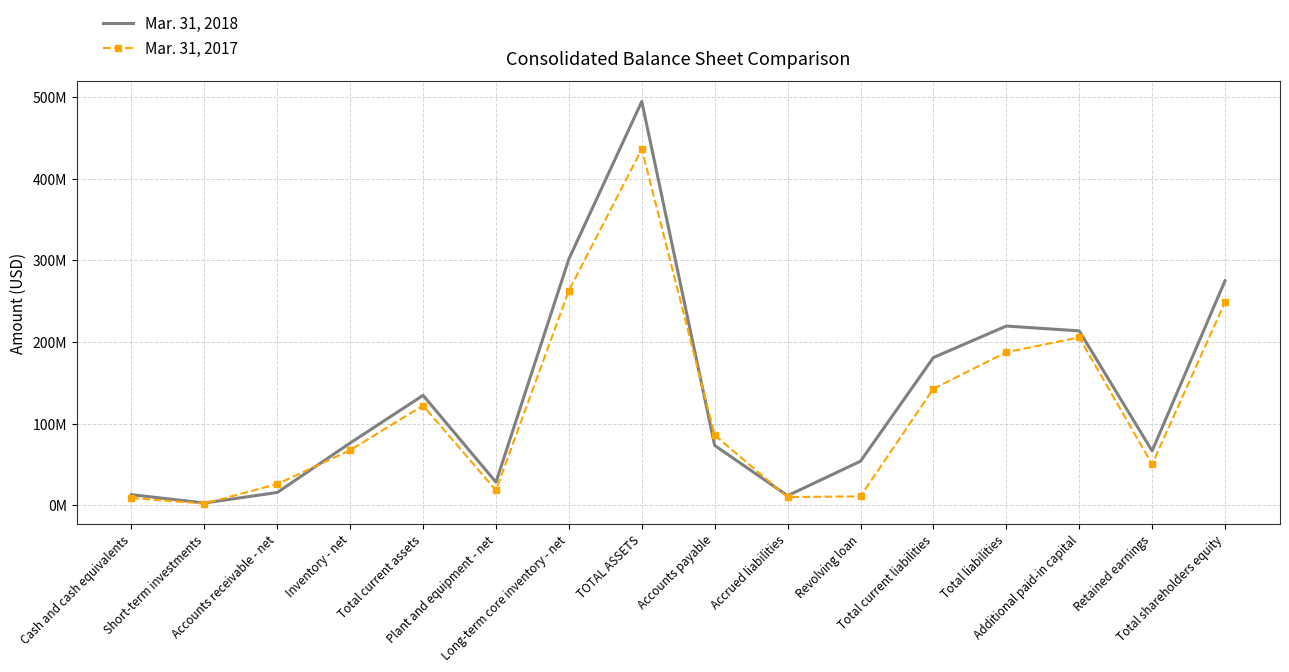

Reading left to right, extract all data points from this chart.

Mar. 31, 2018: 13049000	2828000	15738000	76275000	134685000	28322000	301656000	494497000	73273000	11799000	54000000	180952000	219521000	213609000	66606000	274976000
Mar. 31, 2017: 9029000	2140000	26017000	67516000	122131000	18437000	262922000	436139000	85960000	10077000	11000000	142782000	187458000	205646000	50290000	248681000